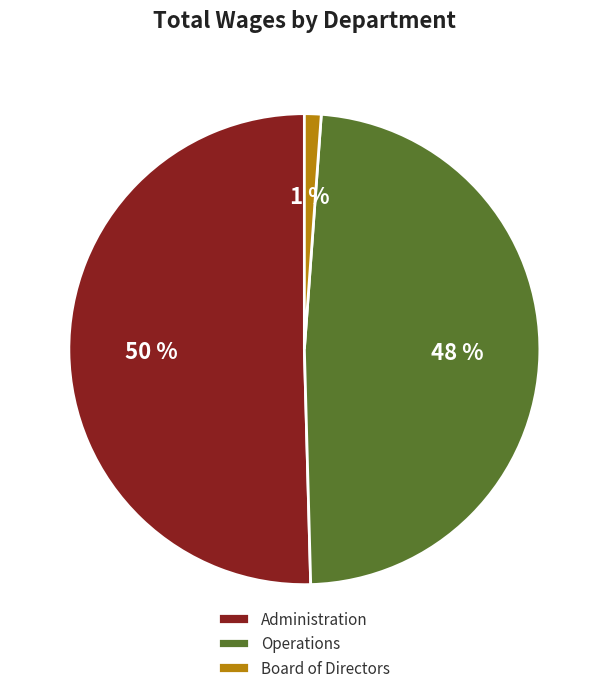

Is it true that Operations is 34% of the pie?

False